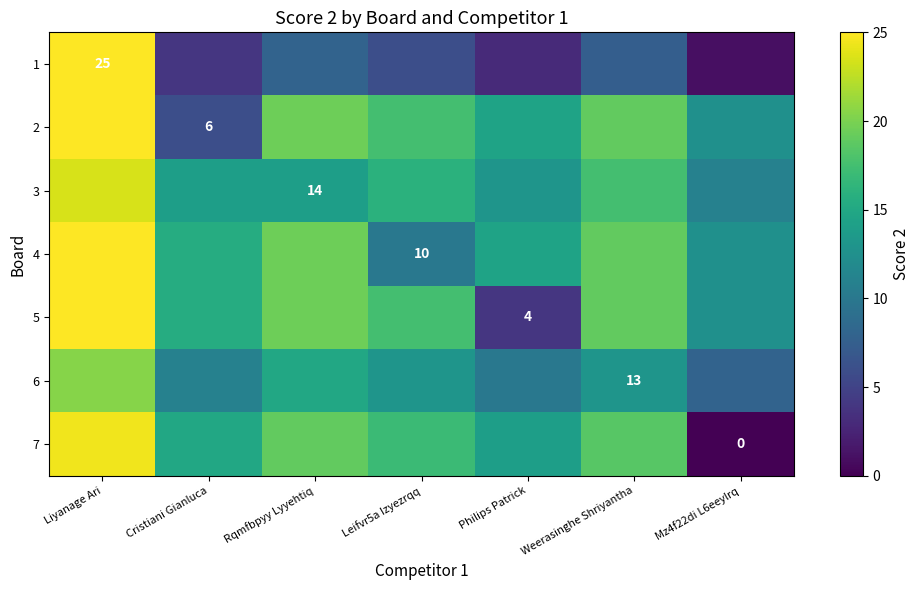

Which series changed the most between Cristiani Gianluca and Leifvr5a Izyezrqq?

2